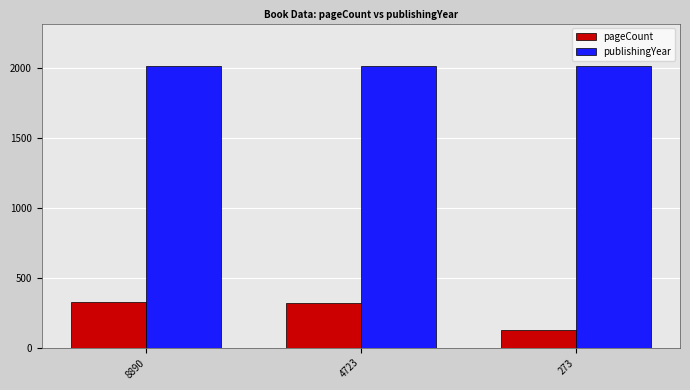

Does the chart contain stacked bars?

No